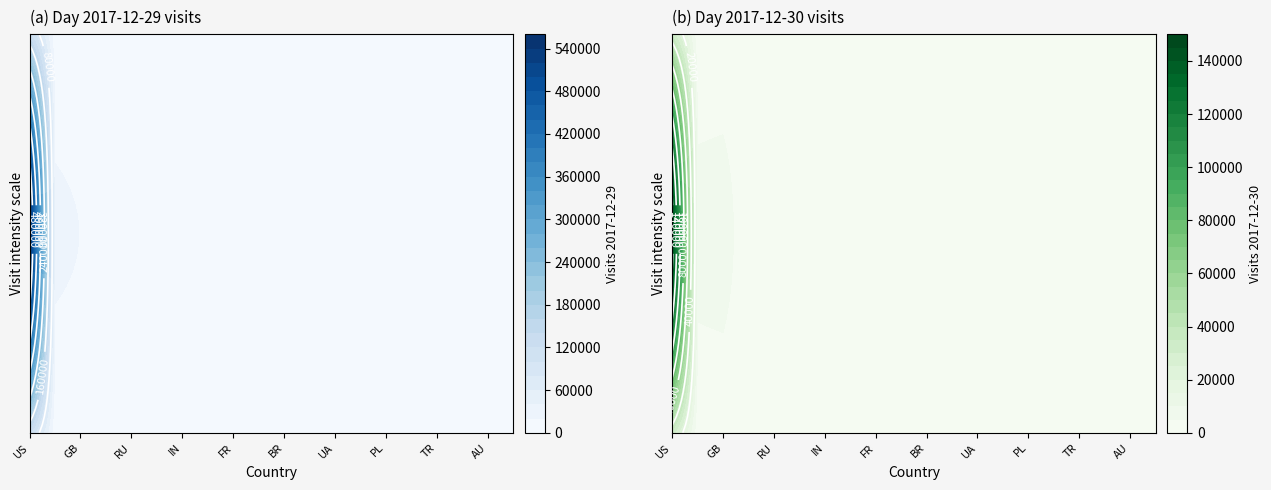

Is it true that 2017-12-29 equals 2212 at PL?

True